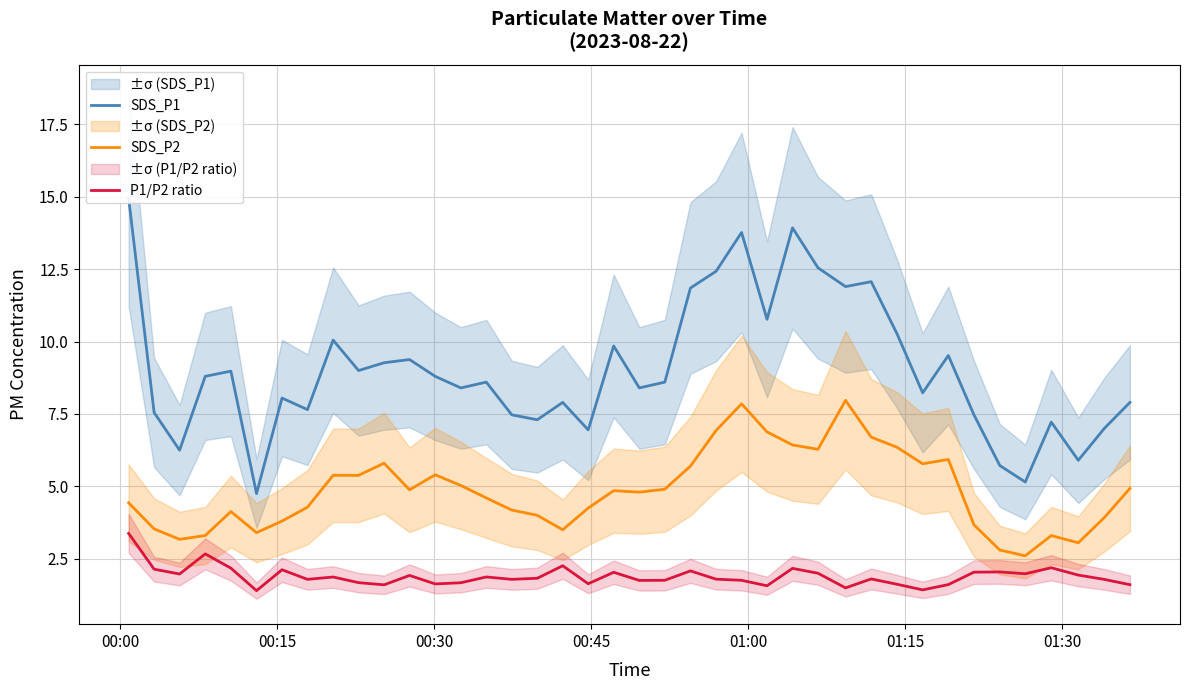

What is the highest value of the SDS_P2 series?

8.0